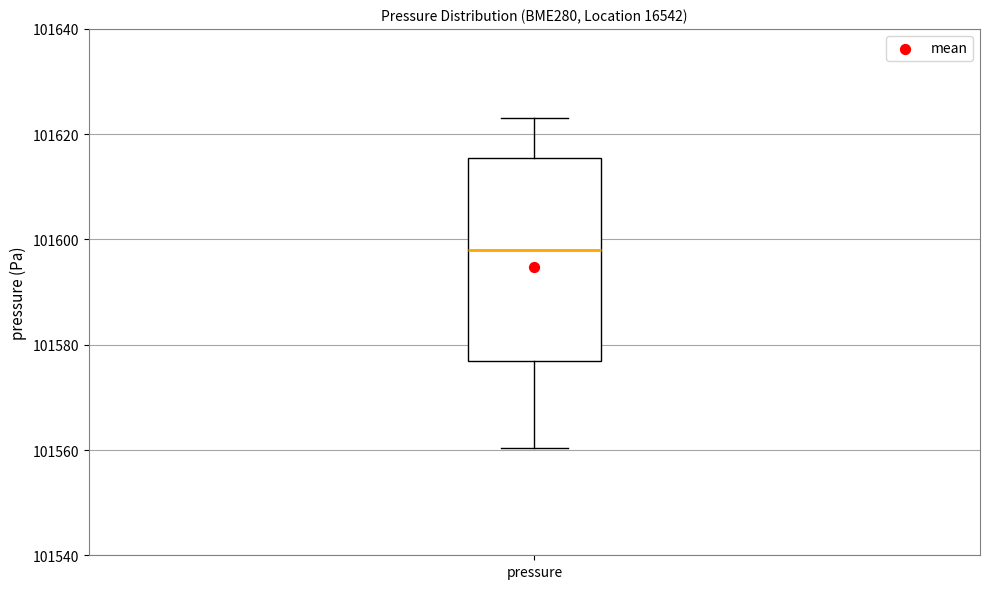

Transcribe this box plot: give where the median line is, the range the box spans, and where the two whiskers end, as read against the y-axis. The values are not printed on the chart, so give them approximately, as read against the axis.

median 101598, box 101576 to 101616, whiskers 101560 to 101624